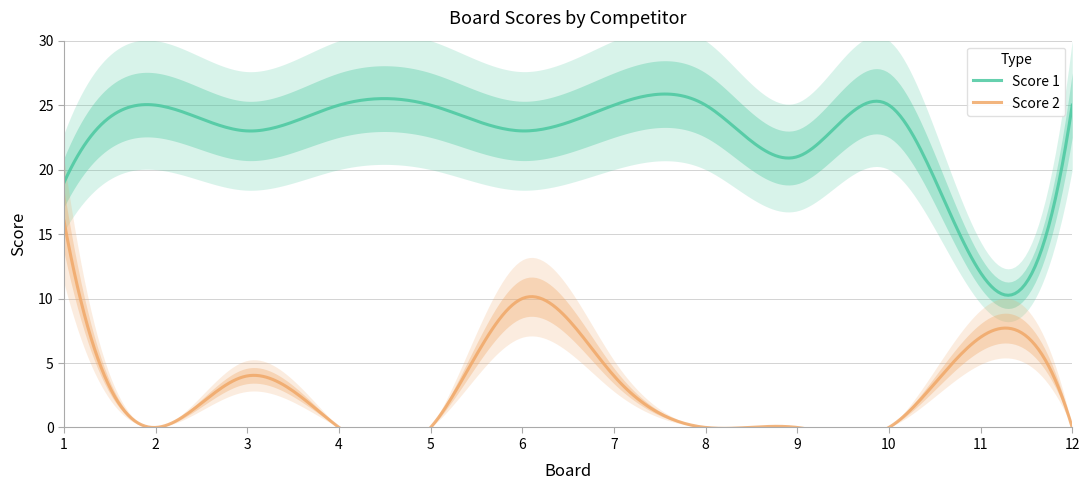

Which series changed the most between 9 and 10?

Score 1